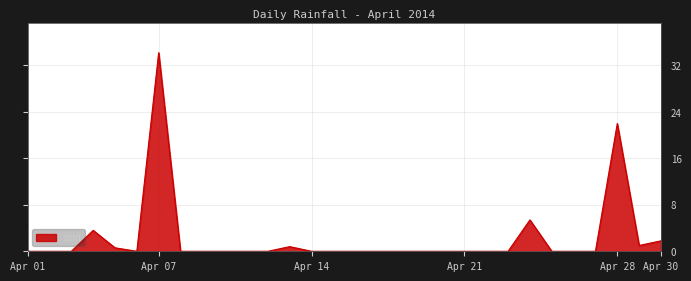

What is the difference between the maximum and minimum values?

34.2